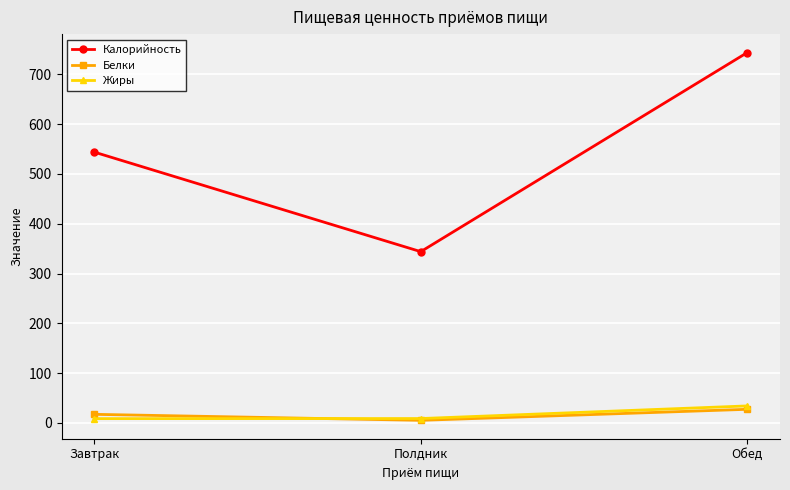

What is the label of the 1st point from the right?

Обед